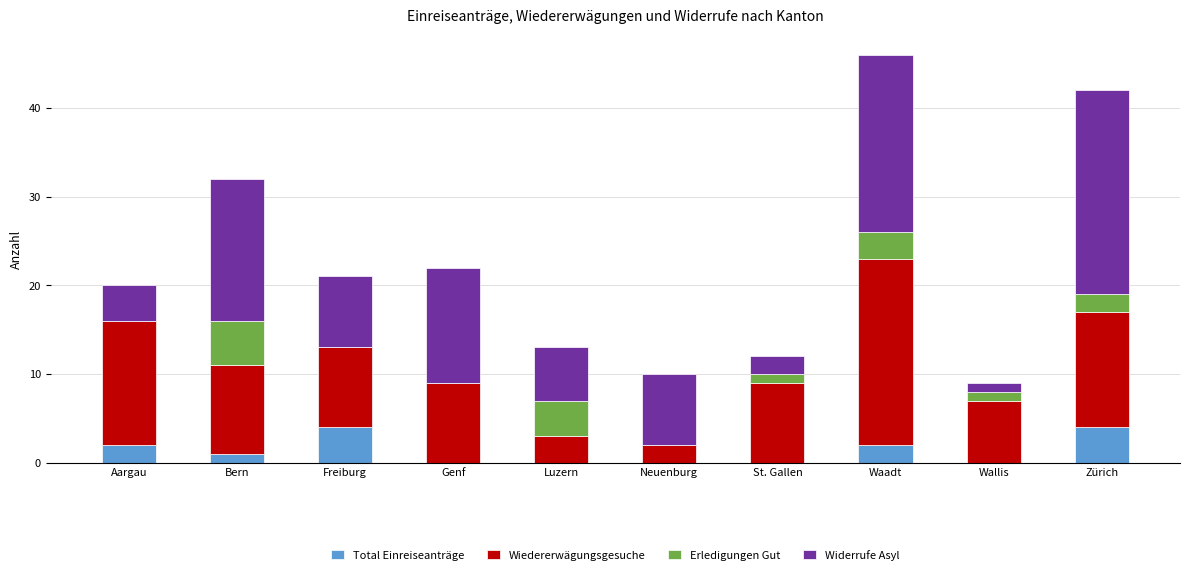

What is the difference between the Total Einreiseanträge values at Aargau and Zürich?

2